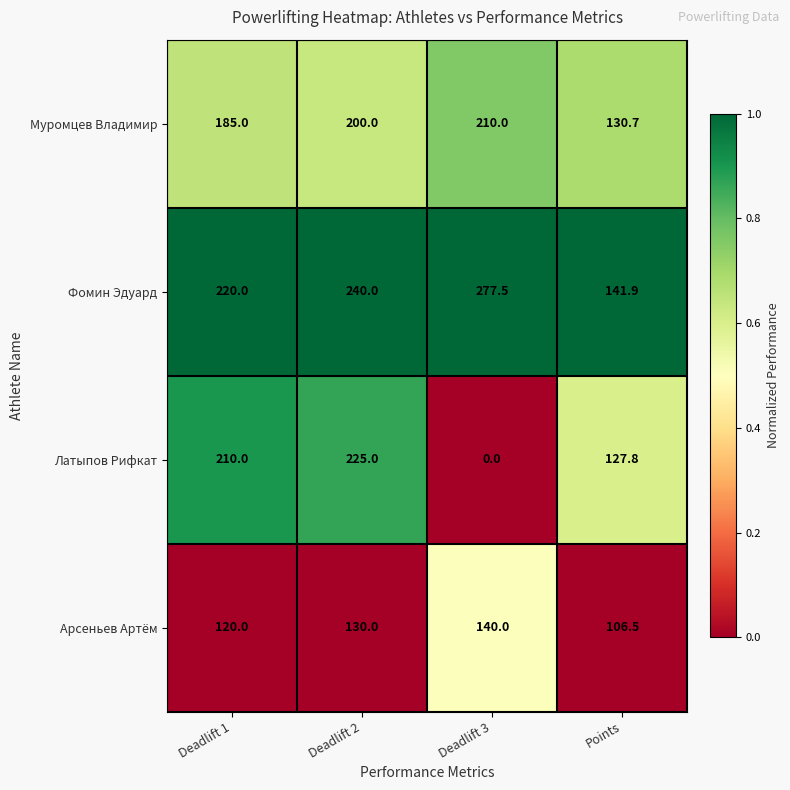

Which category has the highest value across all series?

Deadlift 3